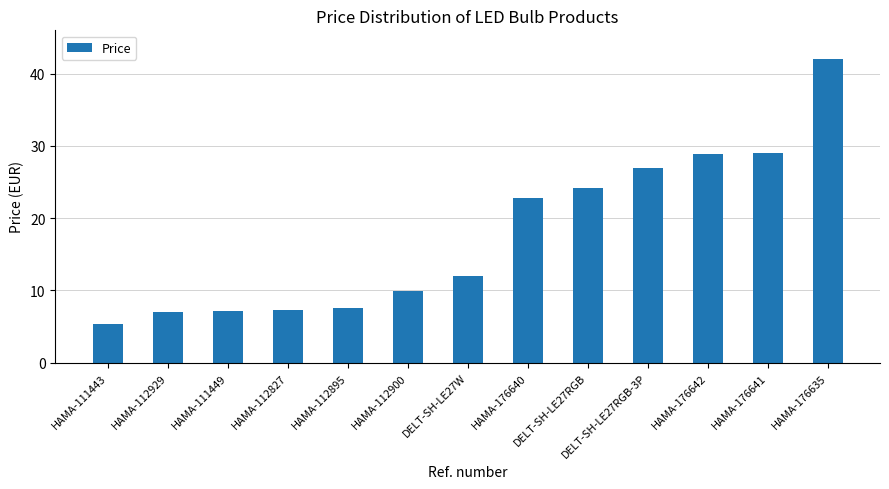

At which label does the data first exceed 11?

DELT-SH-LE27W